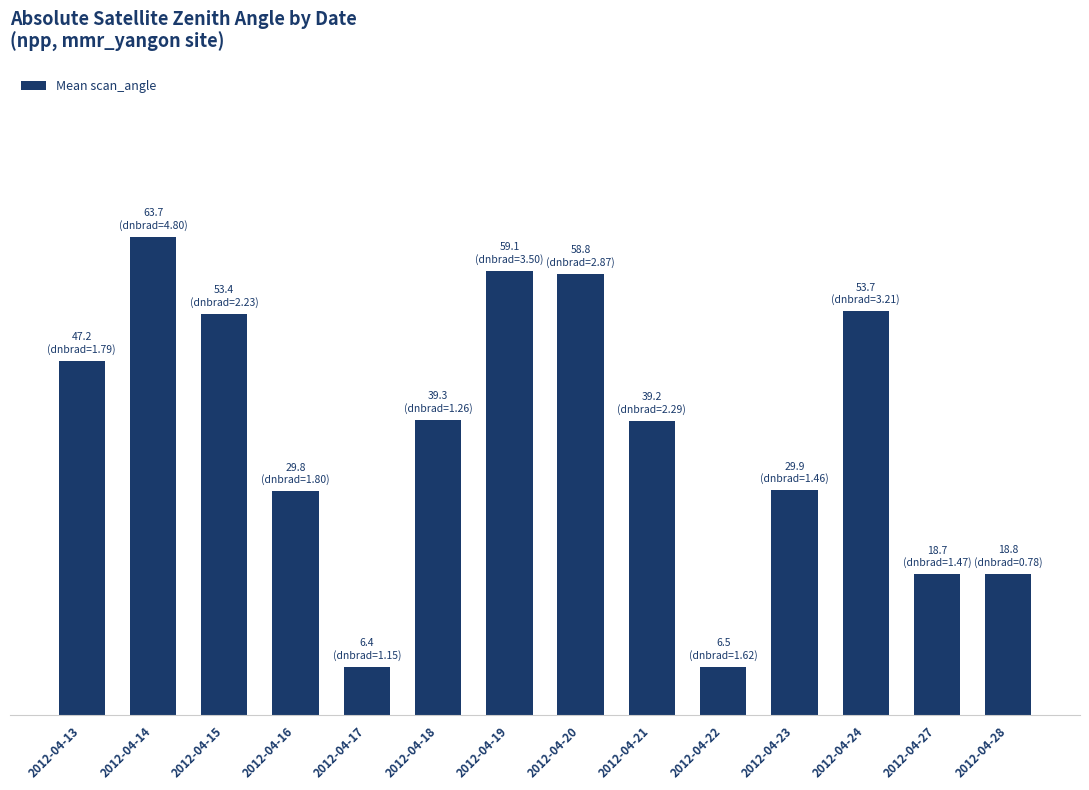

Are the bars horizontal?

No